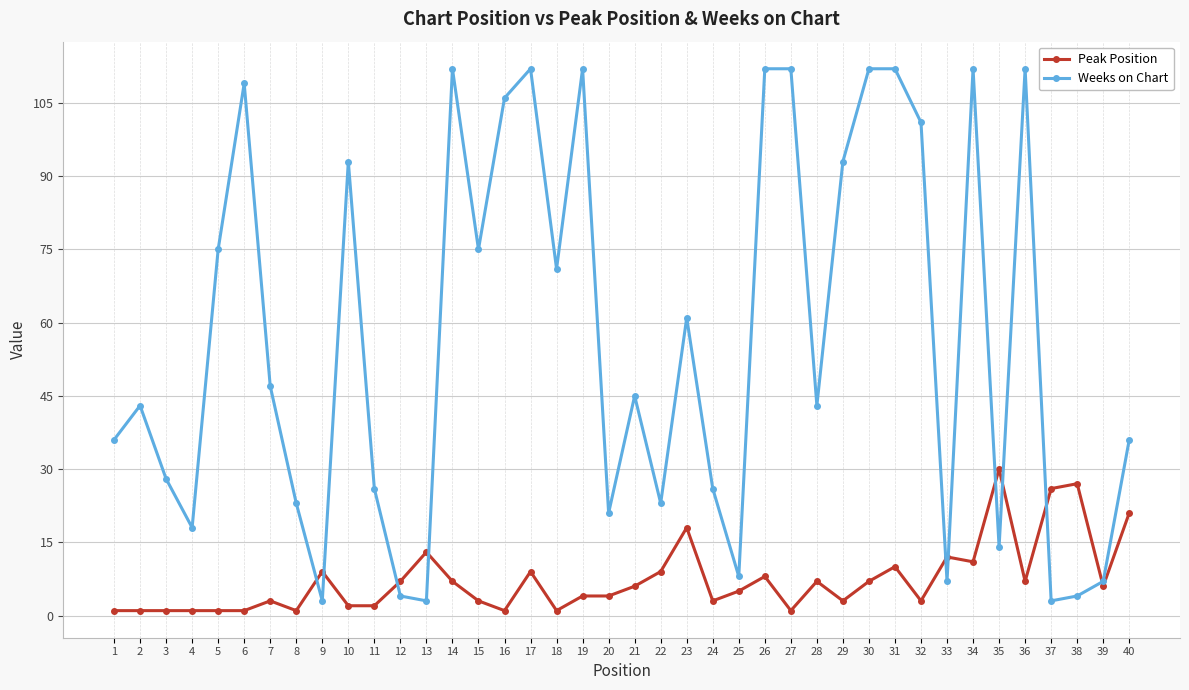

What is the minimum value shown in the chart?

1